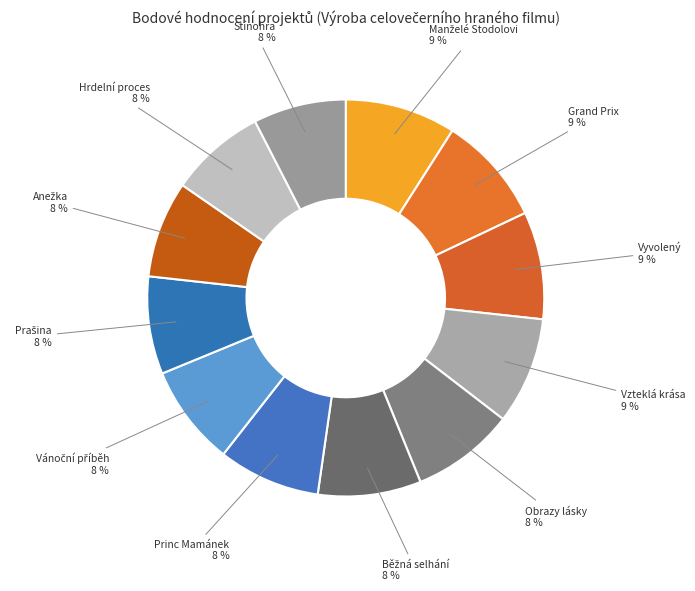

Count the number of slices in the pie.

12